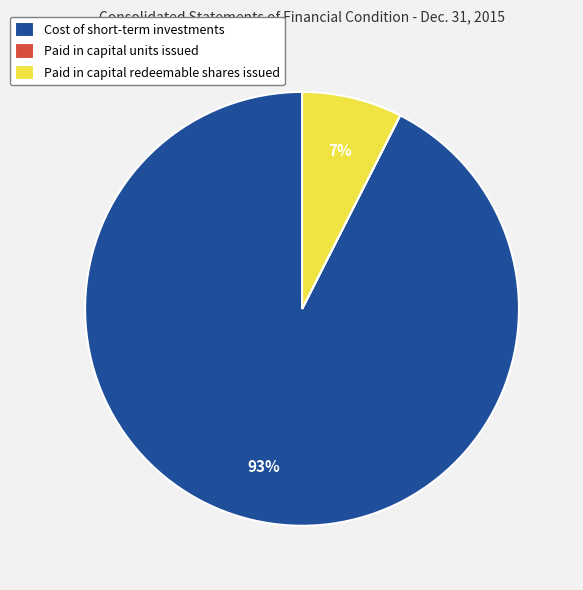

To the nearest percent, what percentage of the pie is Paid in capital redeemable shares issued?

7%